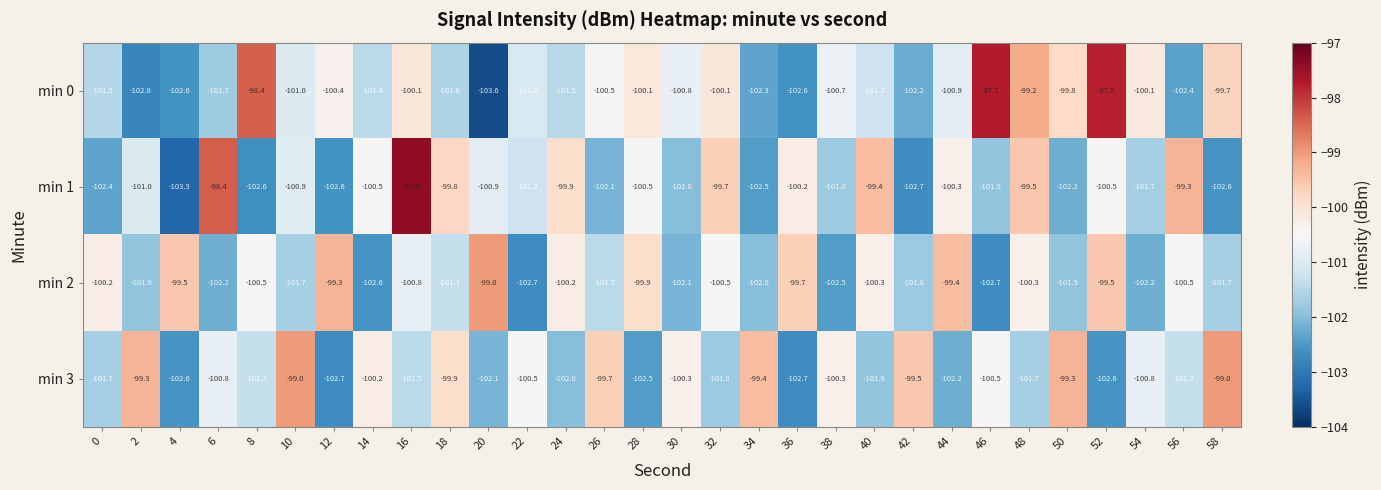

The value of min 2 at 10 is -101.7. True or false?

True